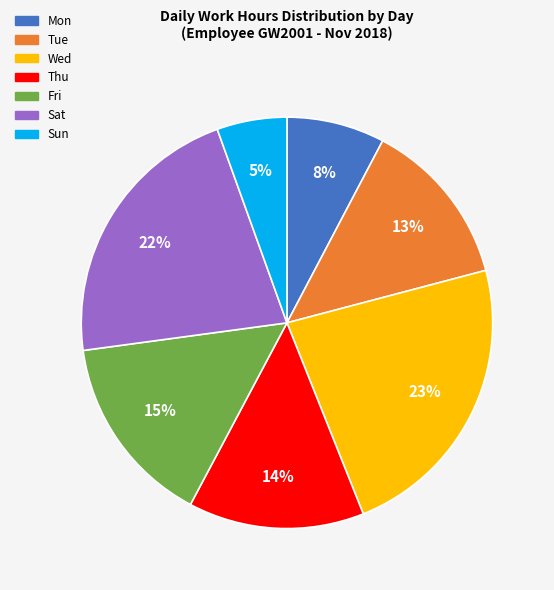

Combined, do Wed and Sun account for over 50%?

No